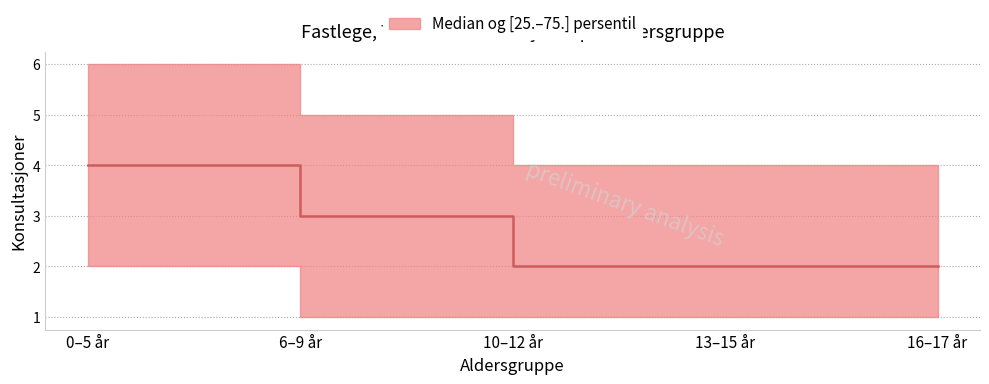

At which label is the value closest to 3?

6–9 år